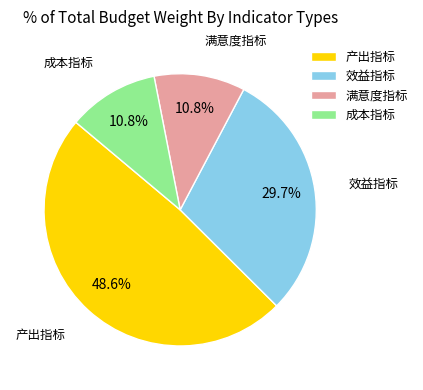

Is the sum of 效益指标 and 产出指标 greater than half?

Yes